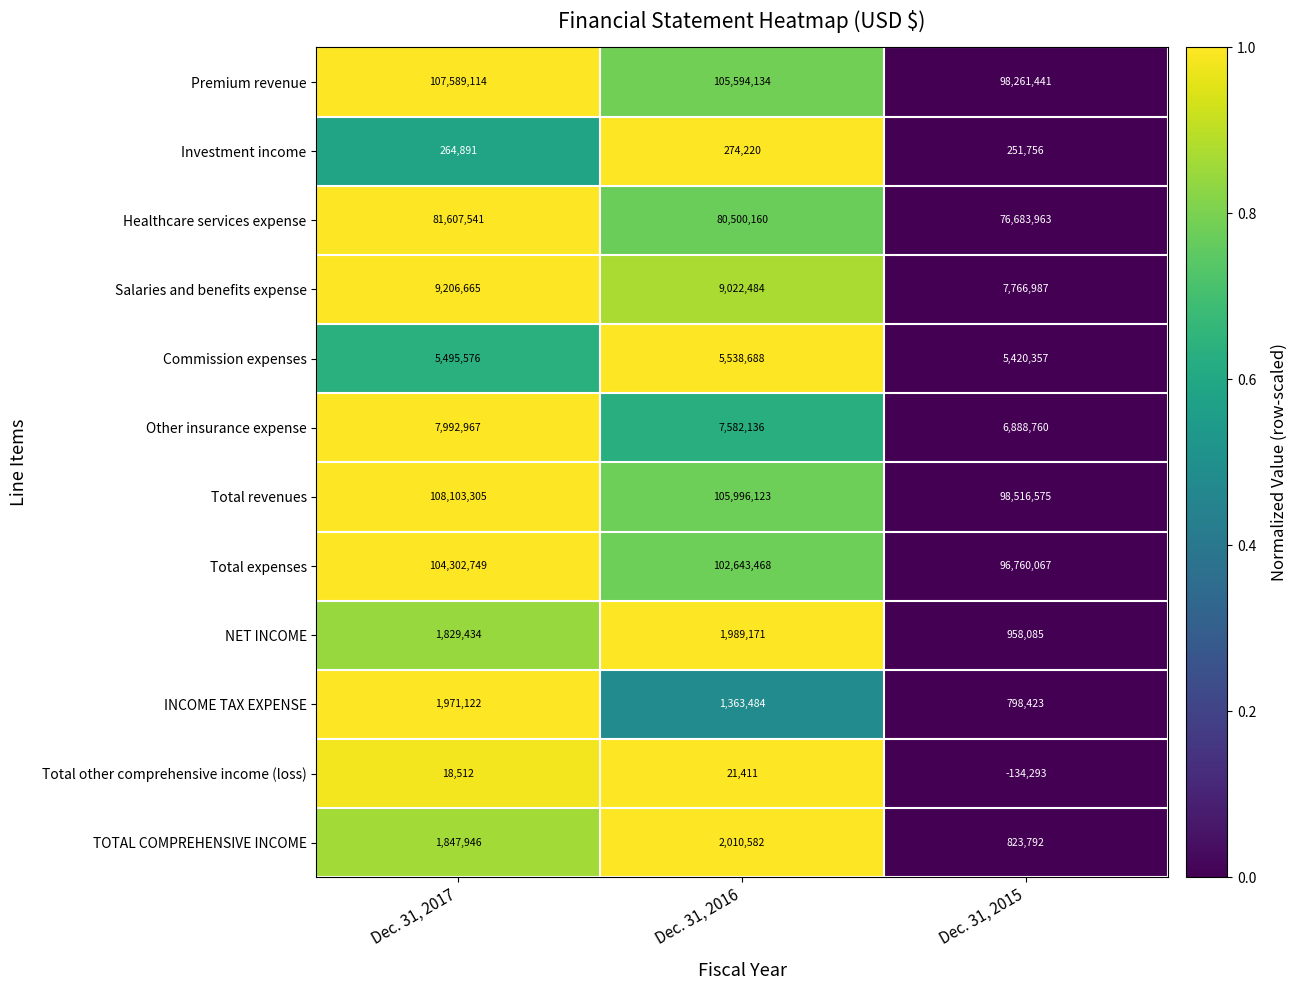

Read the INCOME TAX EXPENSE value at Dec. 31, 2016, to the nearest 100.

1363500